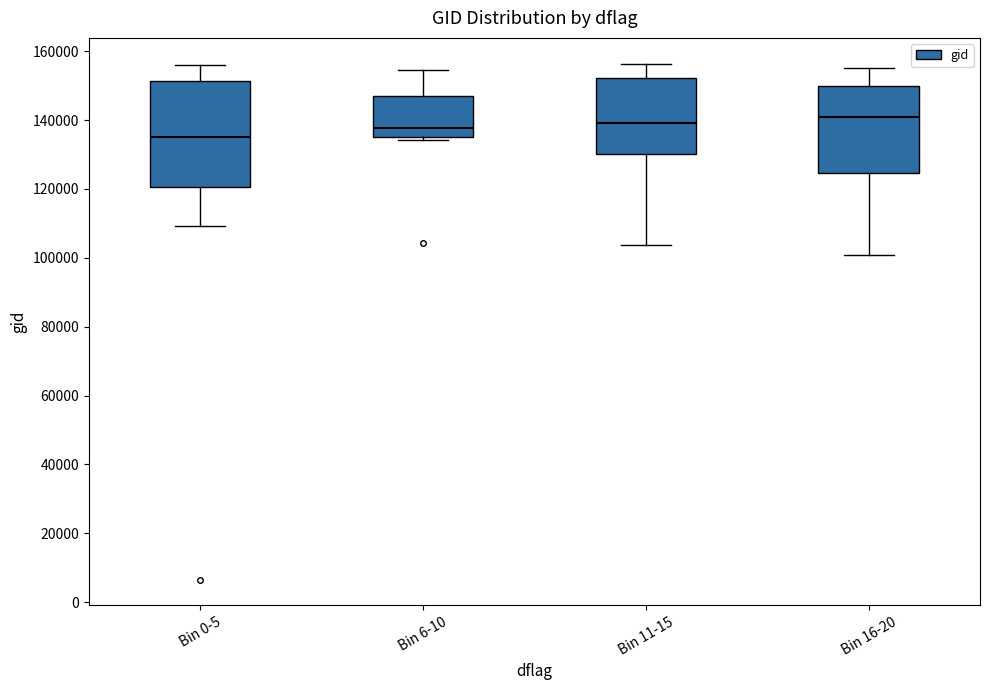

Where does the upper whisker of the box for Bin 0-5 end on the y-axis? The values are not printed on the chart, so give them approximately, as read against the axis.

156000